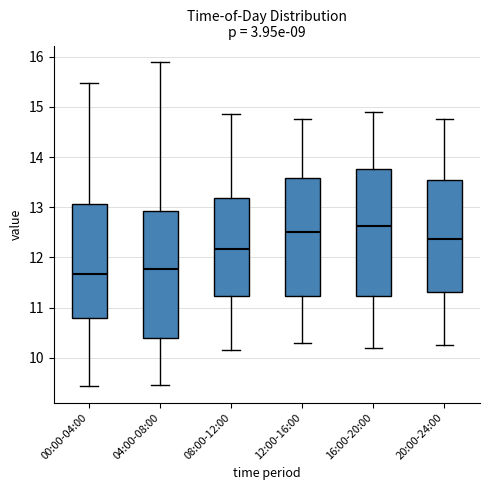

Which box has the highest median line?

16:00-20:00